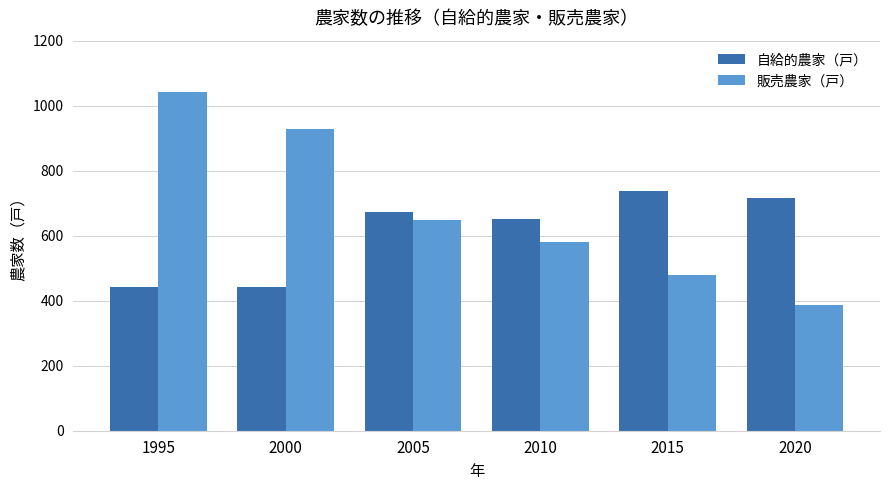

Which category has the lowest value across all series?

2020